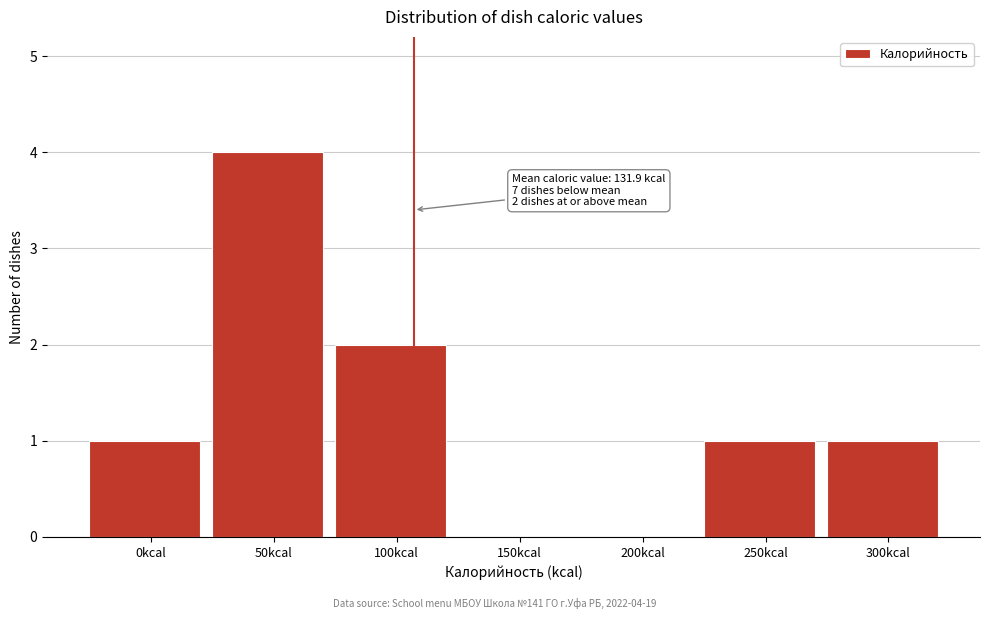

Reading left to right, extract all data points from this chart.

0kcal=1	50kcal=4	100kcal=2	150kcal=0	200kcal=0	250kcal=1	300kcal=1